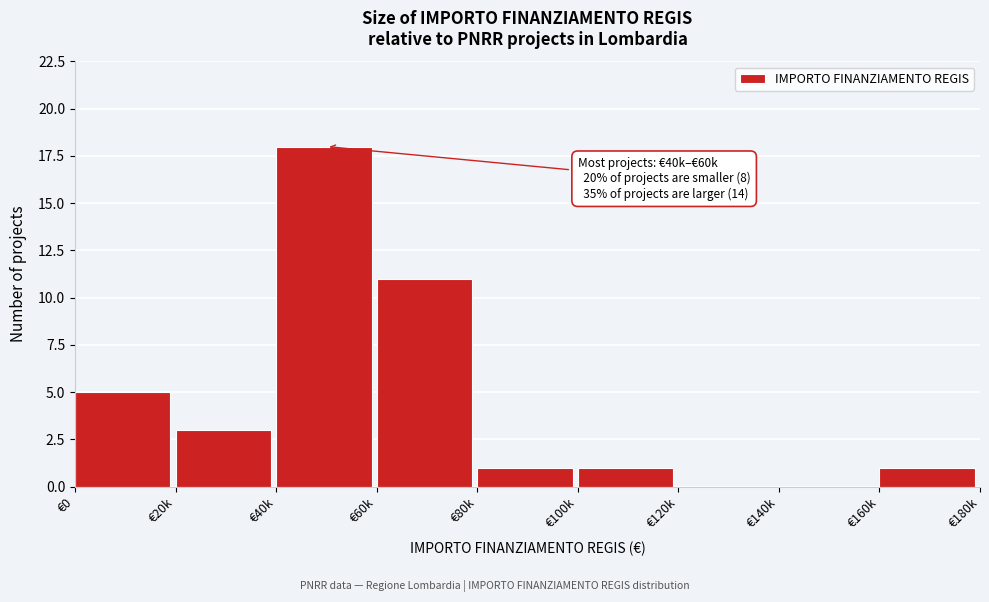

Reading left to right, transcribe all the data shown in this chart.

€0=5	€20k=3	€40k=18	€60k=11	€80k=1	€100k=1	€120k=0	€140k=0	€160k=1